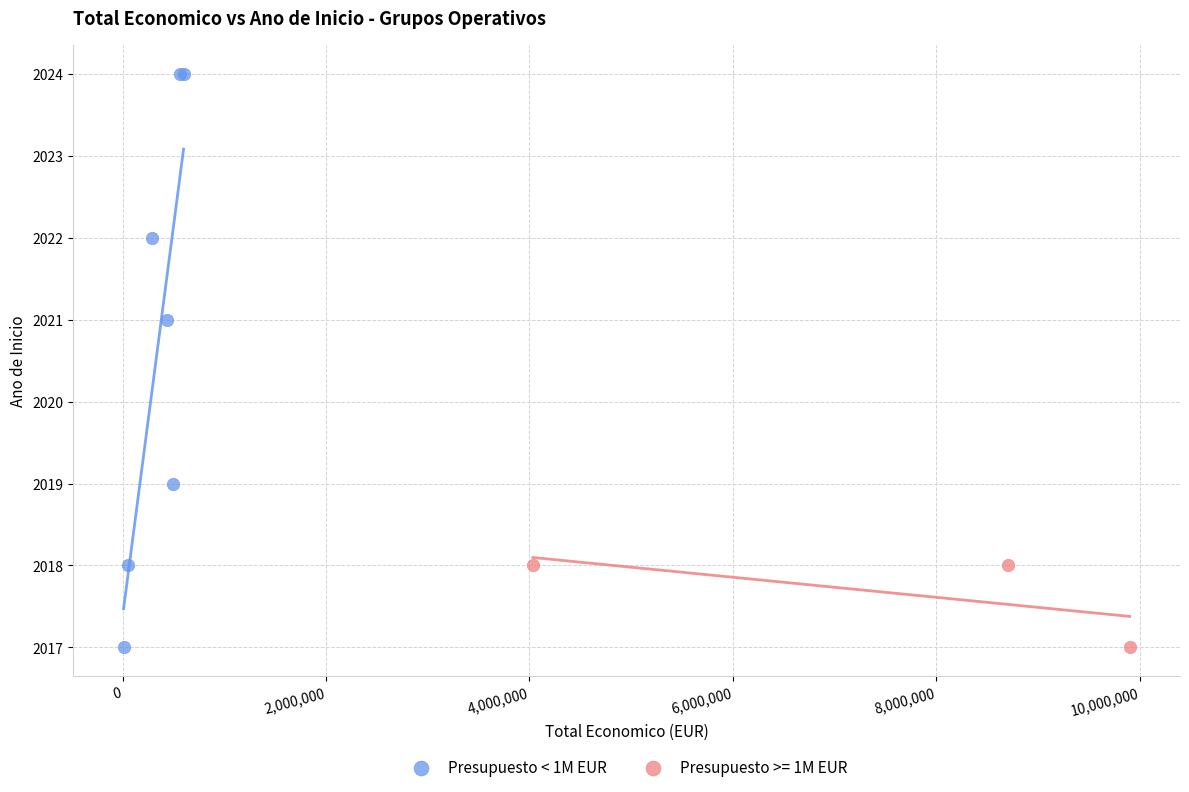

Which series has the largest Y range (max minus min)?

Presupuesto < 1M EUR